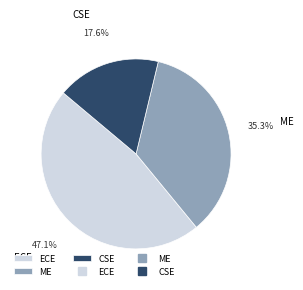

Which category has the smallest portion of the pie?

CSE